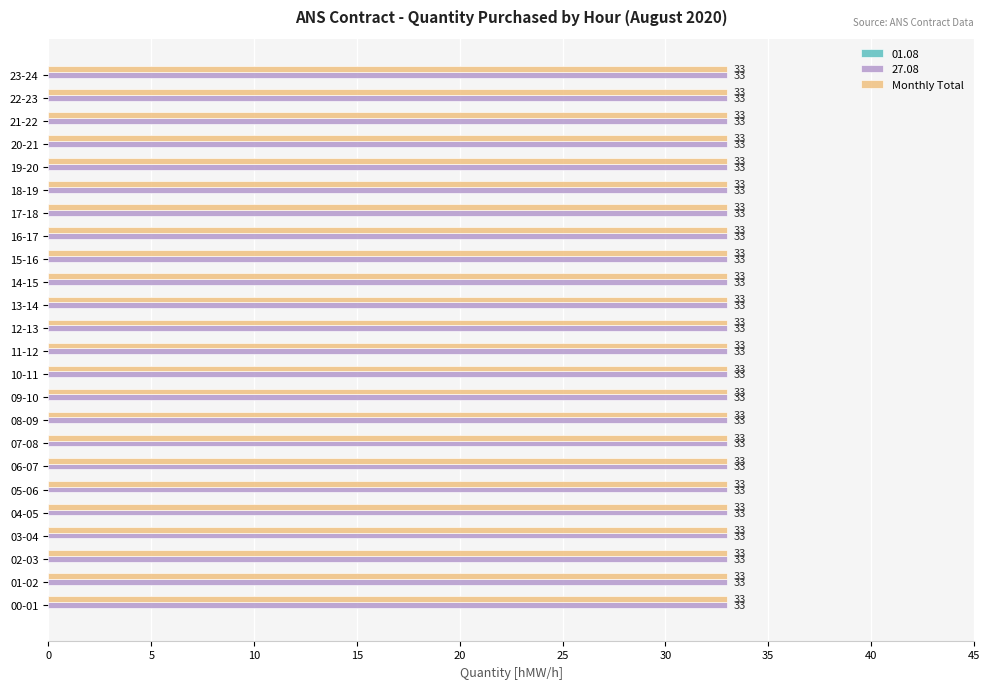

What are all the series names shown in the legend?

01.08, 27.08, Monthly Total